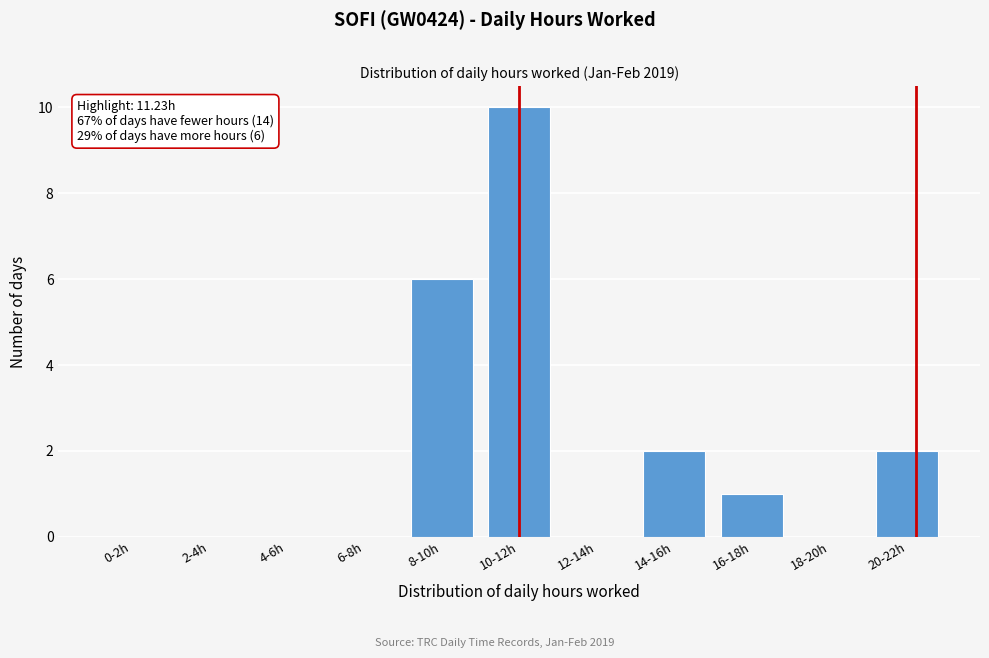

Reading left to right, list all the values displayed in this chart.

0-2h=0	2-4h=0	4-6h=0	6-8h=0	8-10h=6	10-12h=10	12-14h=0	14-16h=2	16-18h=1	18-20h=0	20-22h=2